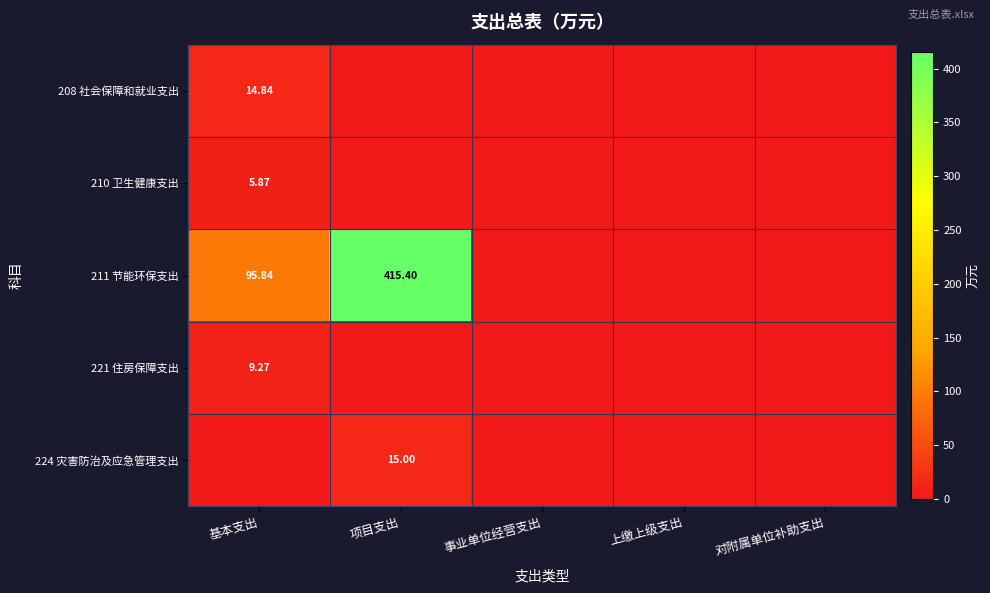

At how many categories does at least one series exceed 224?

1